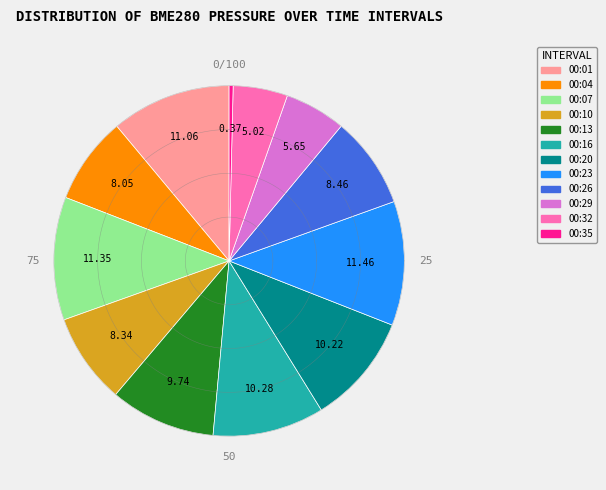

Which category has the smallest portion of the pie?

00:35